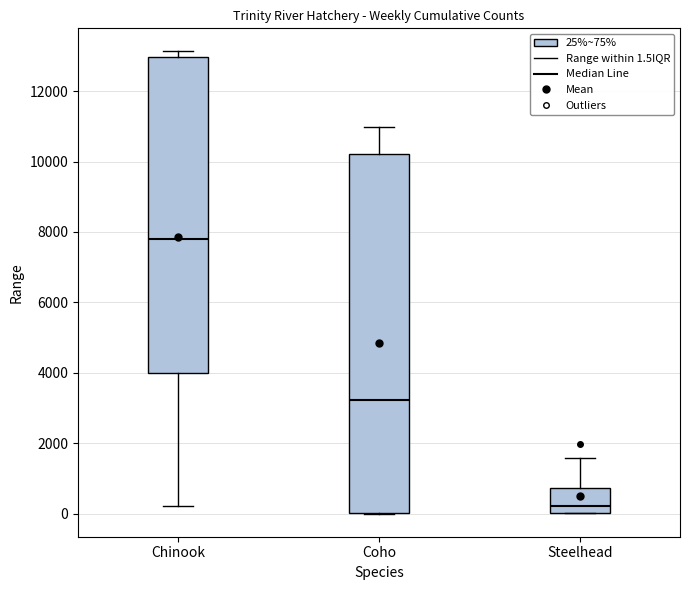

Comparing the boxes themselves (not the whiskers), which one is the tallest?

Coho